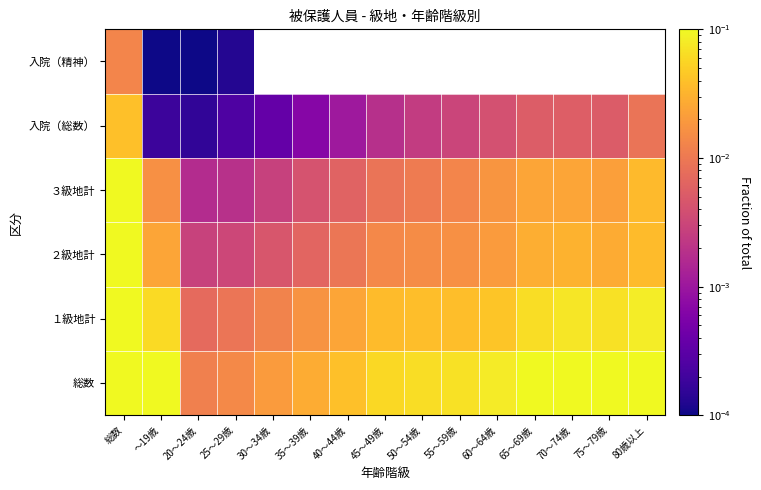

Is the value of ２級地計 at 80歳以上 greater than the value of 入院（精神） at 60～64歳?

No